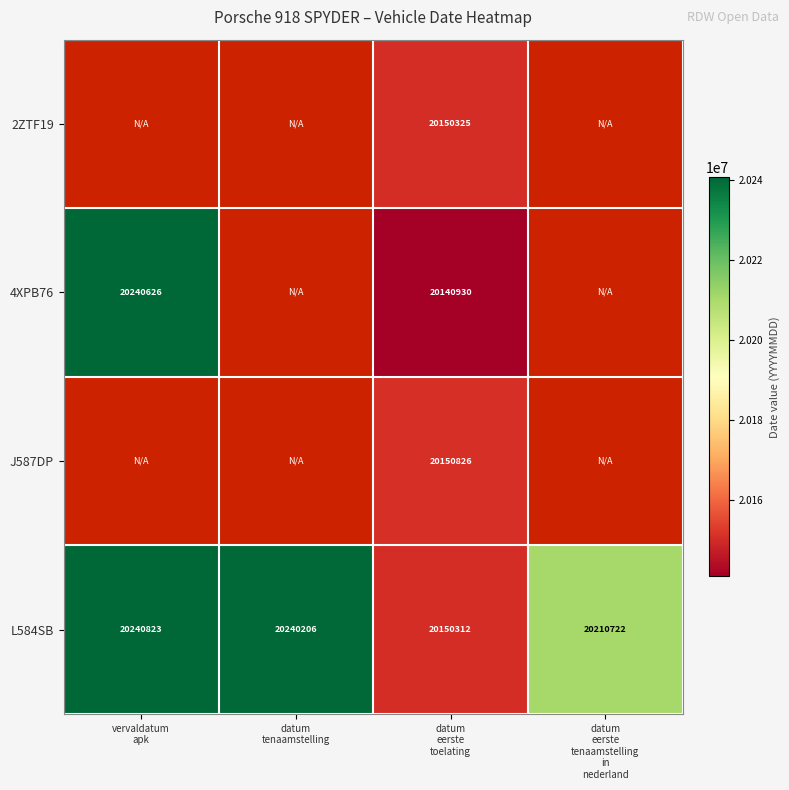

What is the average value of the L584SB series?

20210516